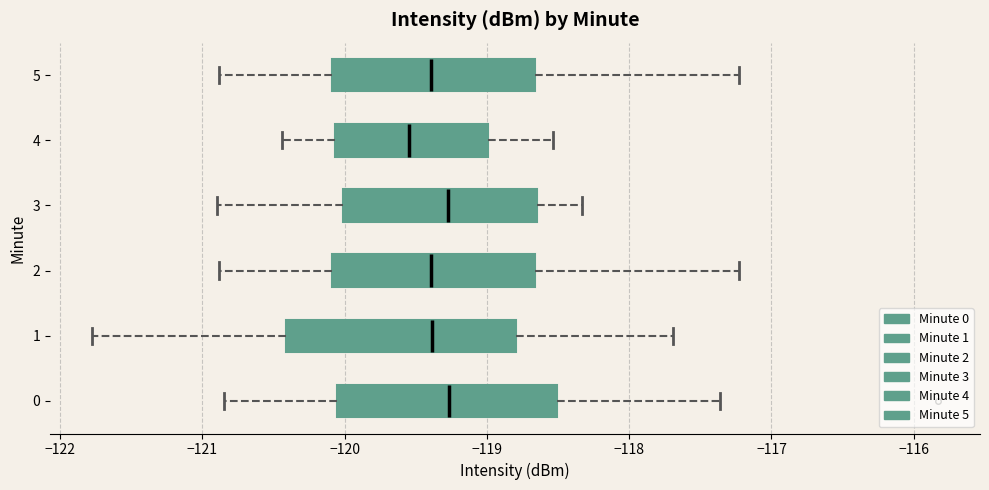

Where is the right edge of the box at y = 5 on the x-axis? The values are not printed on the chart, so give them approximately, as read against the axis.

-118.7